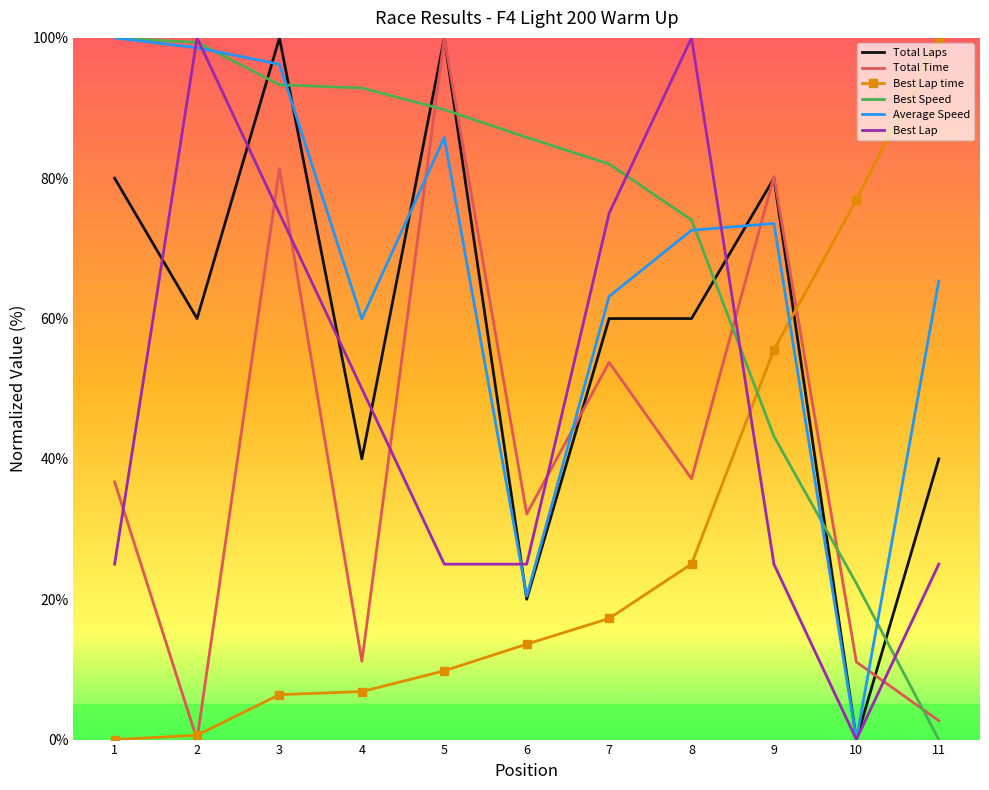

True or false: Total Time and Best Lap cross at least once.

True